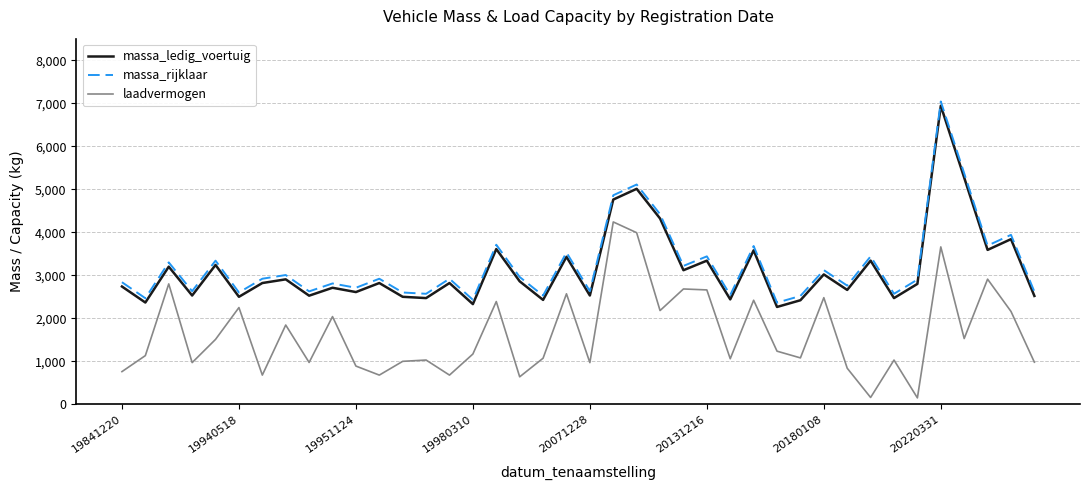

At how many categories does at least one series exceed 478?

40